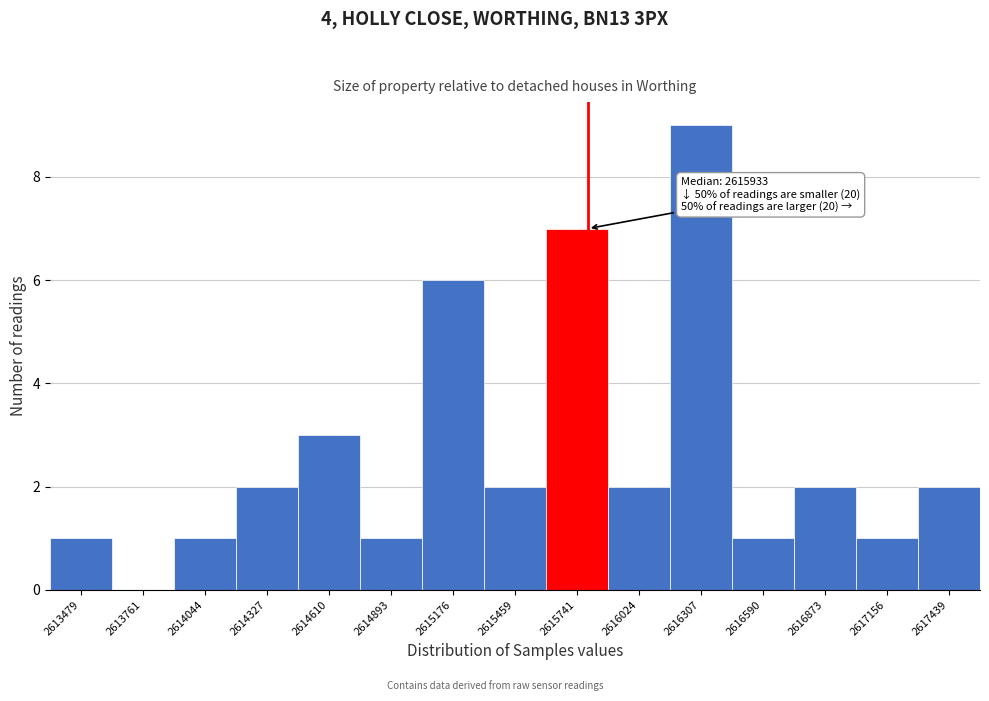

Reading right to left, extract all data points from this chart.

2617439=2	2617156=1	2616873=2	2616590=1	2616307=9	2616024=2	2615741=7	2615459=2	2615176=6	2614893=1	2614610=3	2614327=2	2614044=1	2613761=0	2613479=1